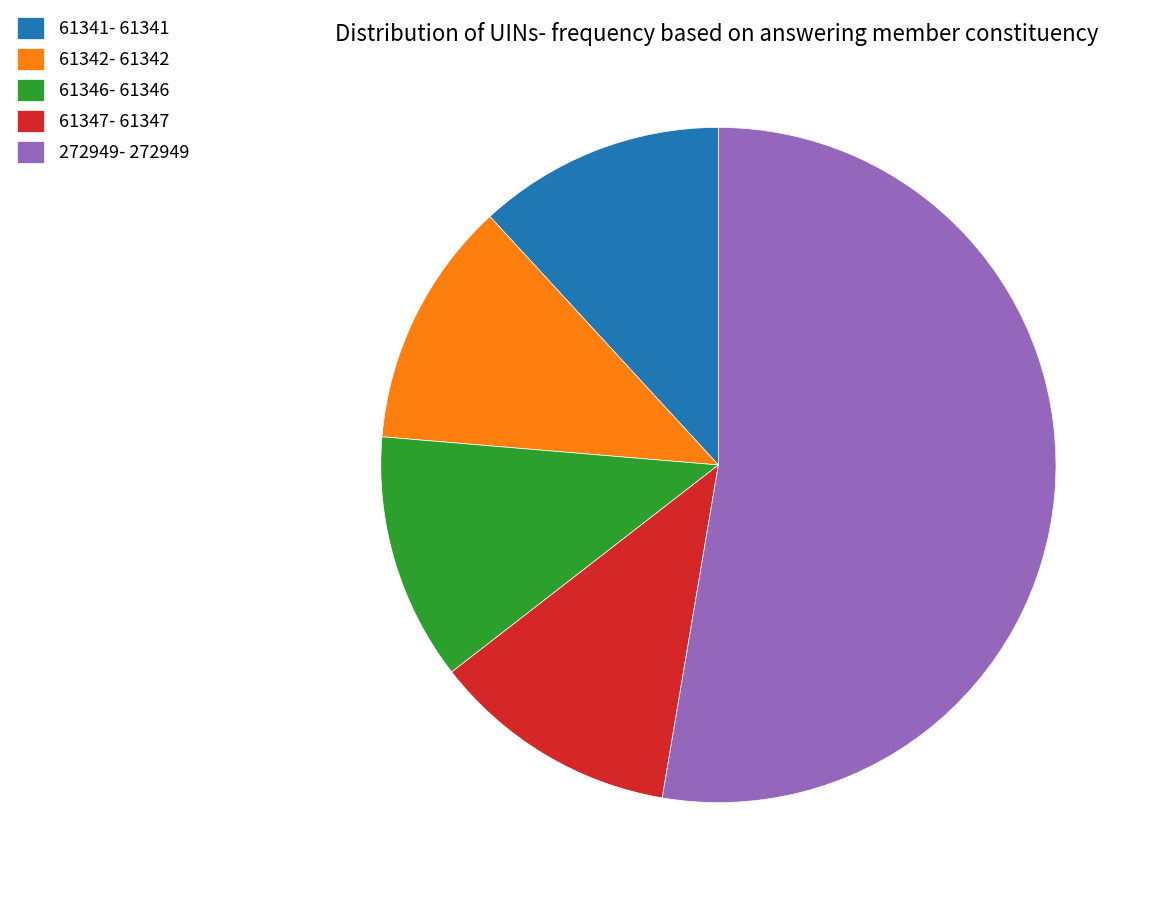

True or false: 272949 accounts for 43% of the total.

False